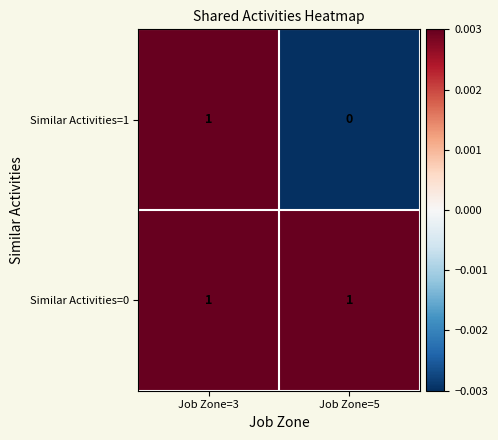

At which category is the sum across all series the highest?

Job Zone=3